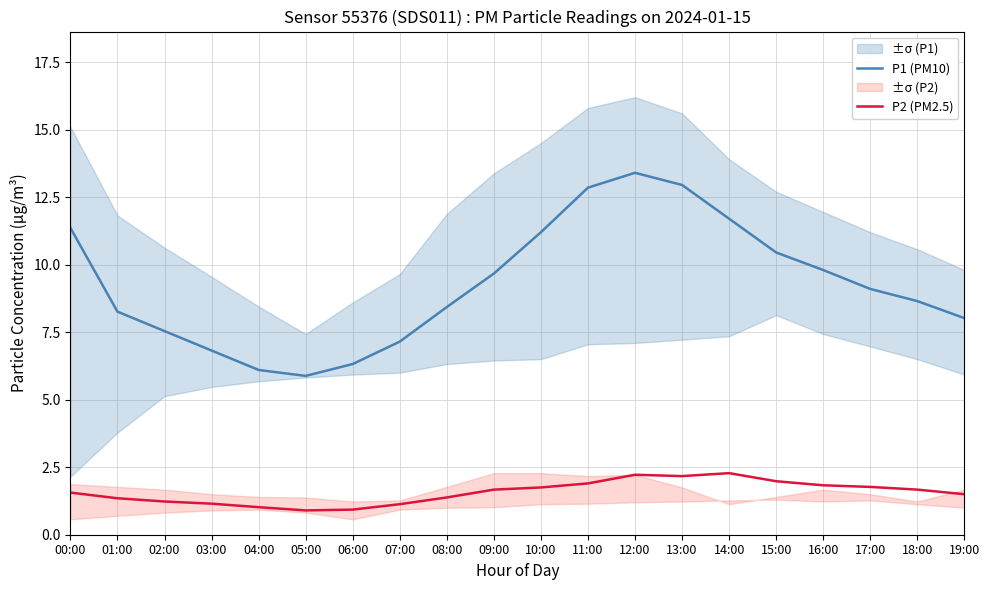

What is the smallest value displayed?

0.9